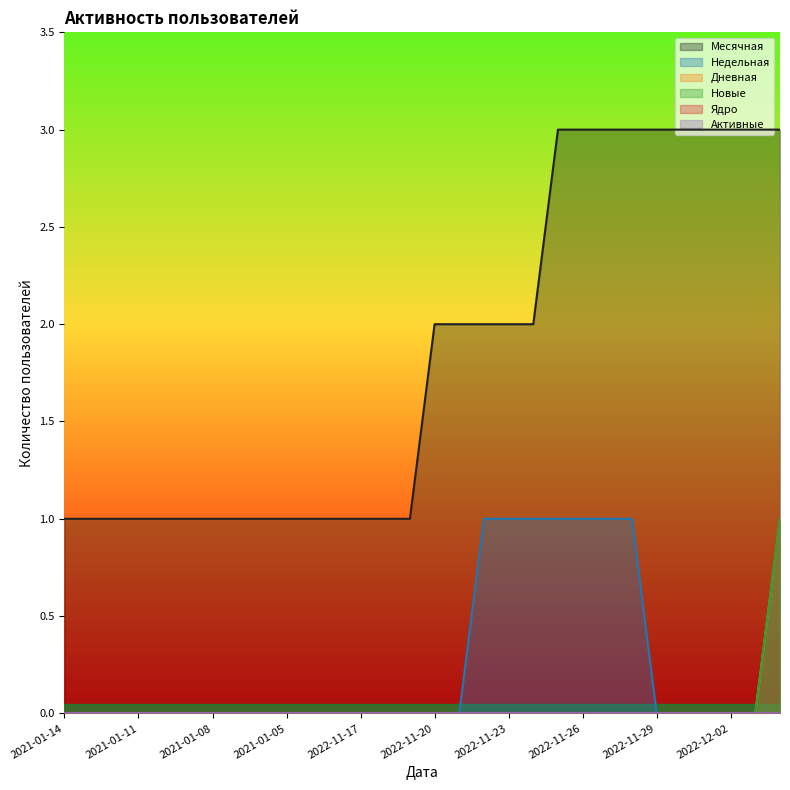

True or false: Новые and Месячная cross at least once.

False